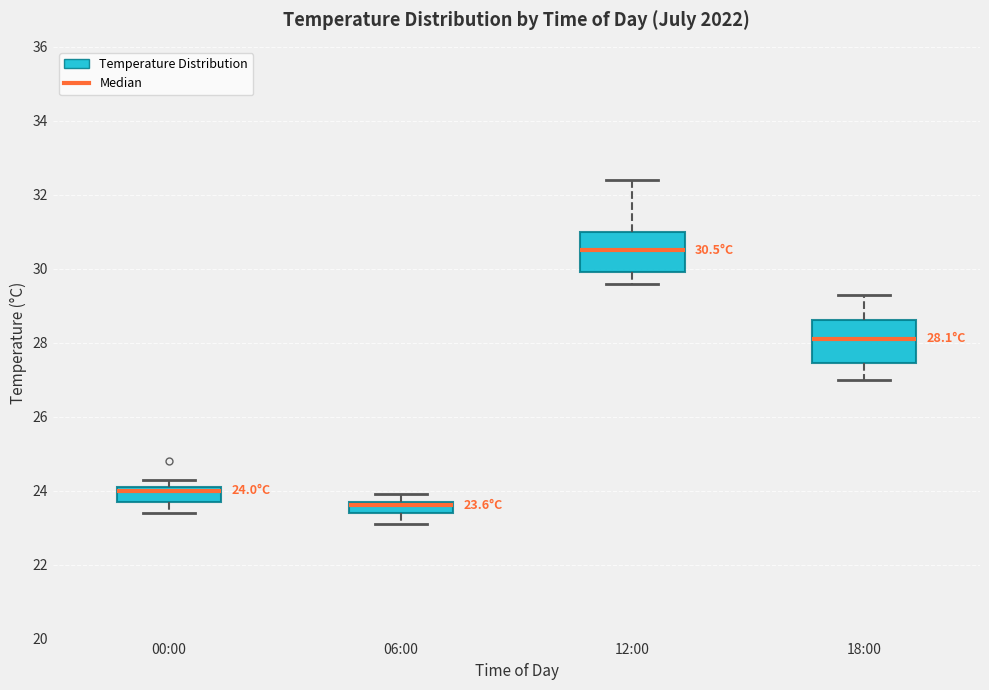

Which box's median line is the lowest?

06:00